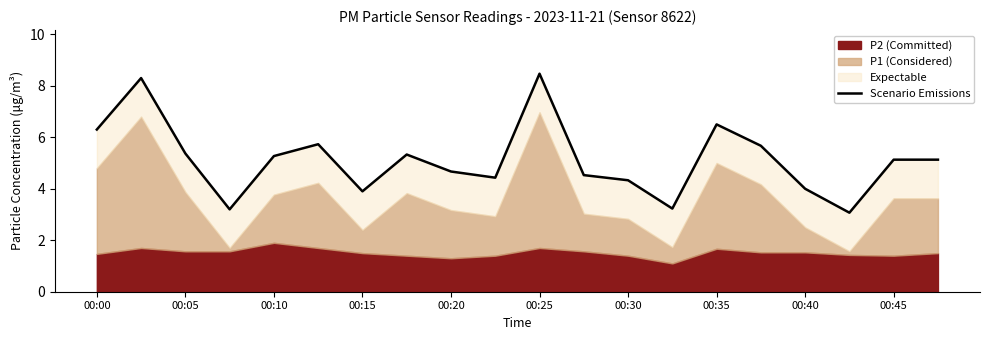

What is the value of the 4th point from the left?

3.2